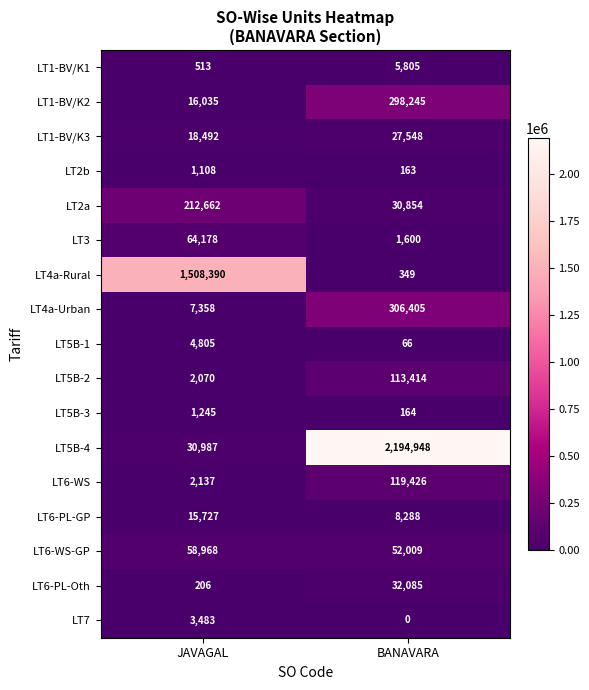

At BANAVARA, list the series in order from largest to smallest.

LT5B-4, LT4a-Urban, LT1-BV/K2, LT6-WS, LT5B-2, LT6-WS-GP, LT6-PL-Oth, LT2a, LT1-BV/K3, LT6-PL-GP, LT1-BV/K1, LT3, LT4a-Rural, LT5B-3, LT2b, LT5B-1, LT7